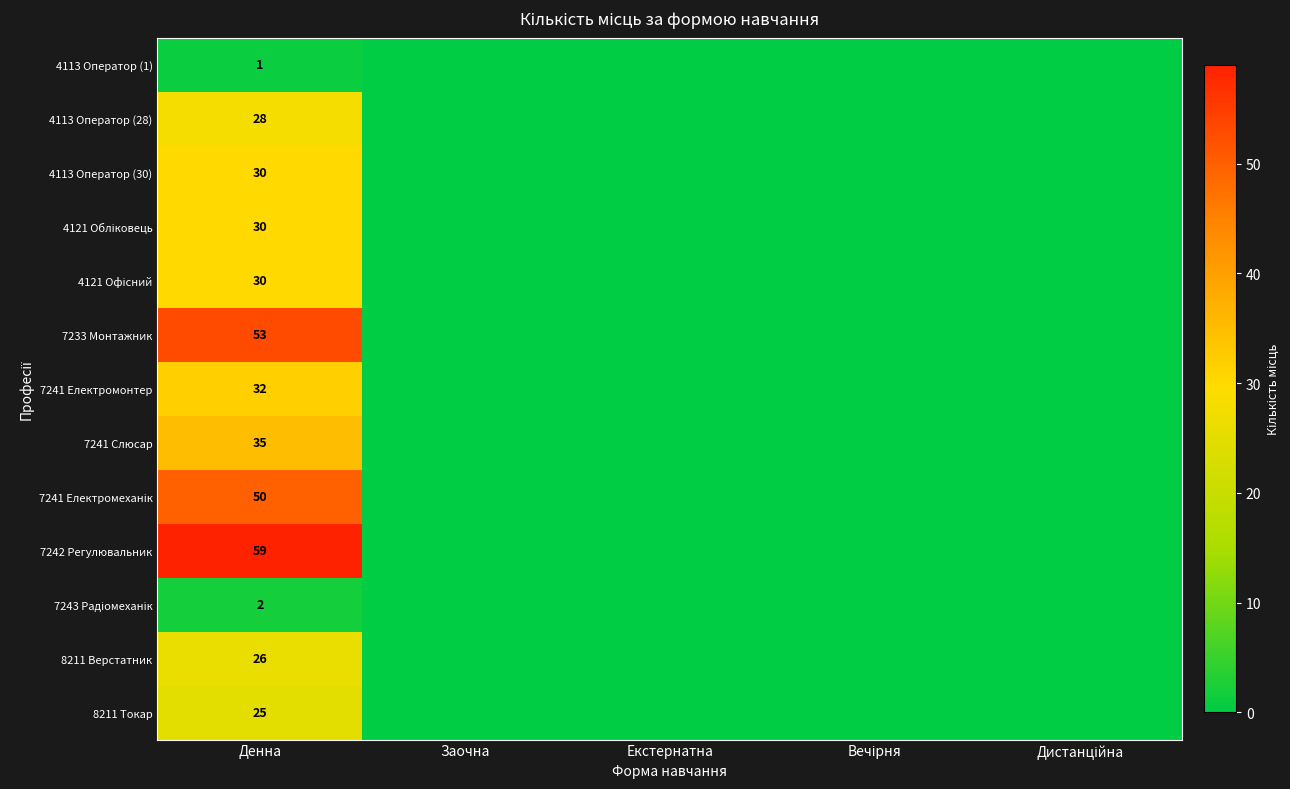

True or false: 4113 Оператор (30) has a value of 10 at Денна.

False